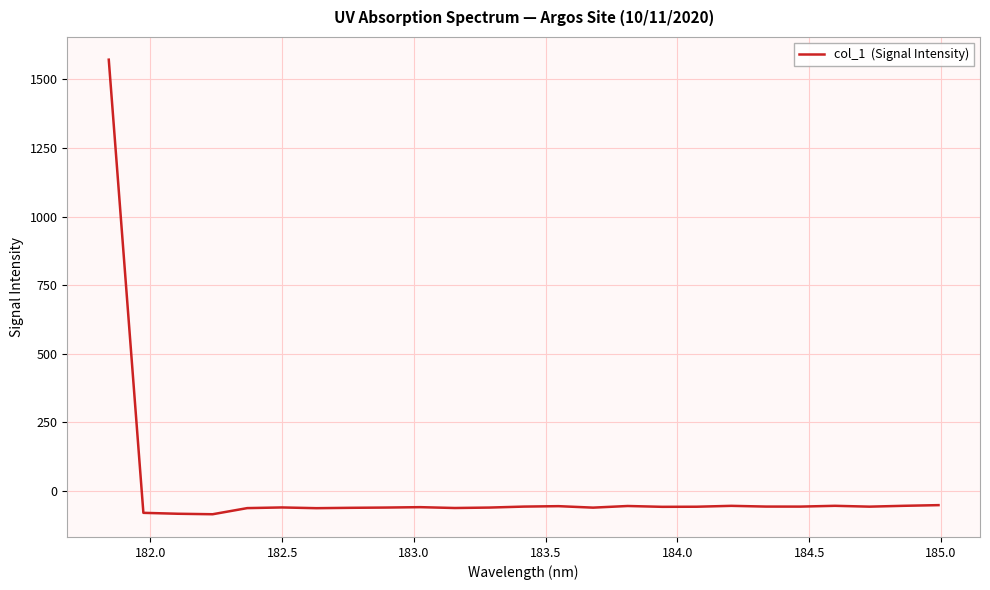

What is the average value?

3.3